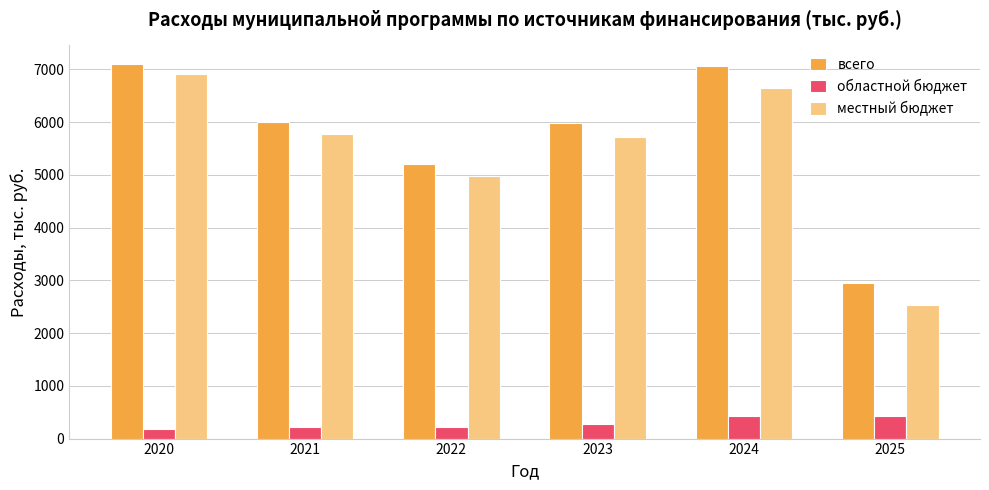

What are all the series names shown in the legend?

всего, областной бюджет, местный бюджет